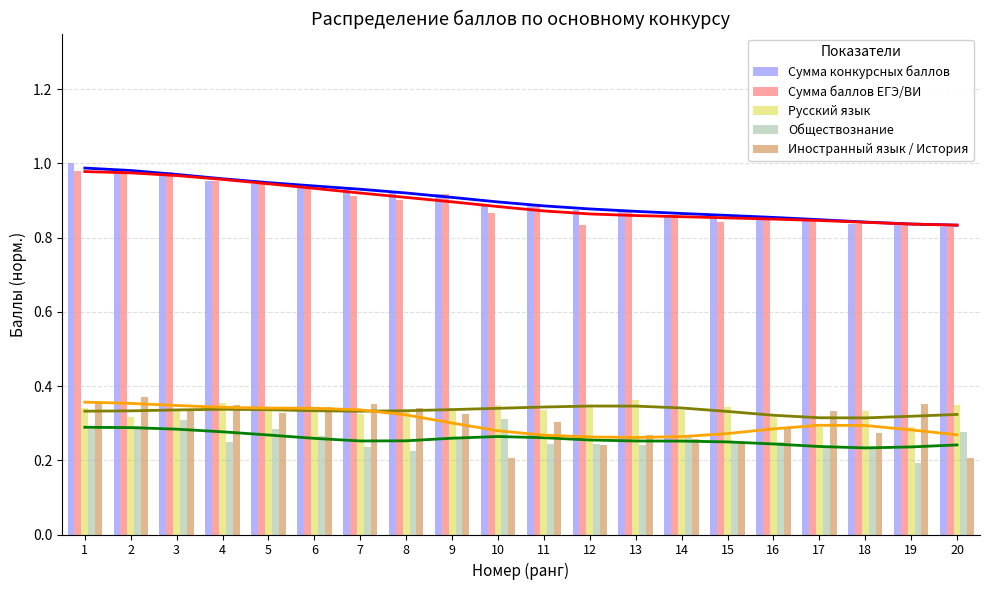

What are all the series names shown in the legend?

Сумма конкурсных баллов, Сумма баллов ЕГЭ/ВИ, Русский язык, Обществознание, Иностранный язык / История